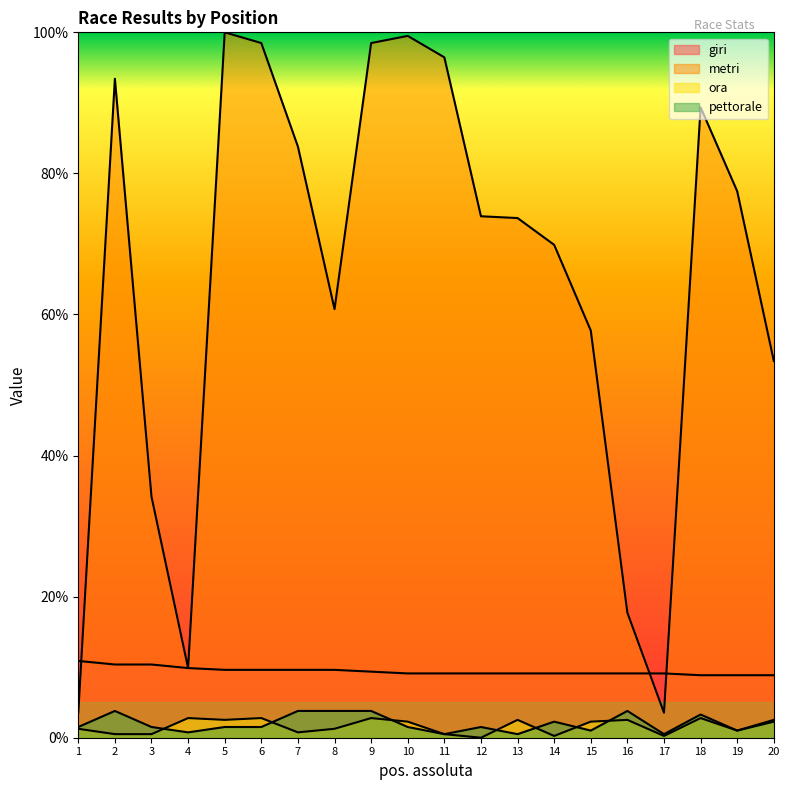

Which series has the largest range (max minus min)?

metri